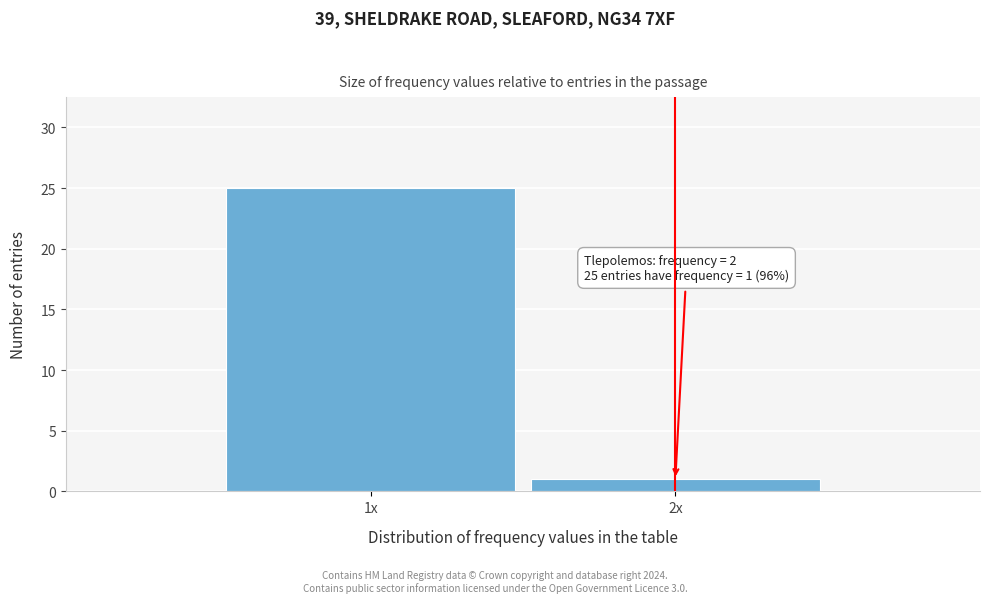

Reading left to right, what are all the values shown in this chart?

25	1